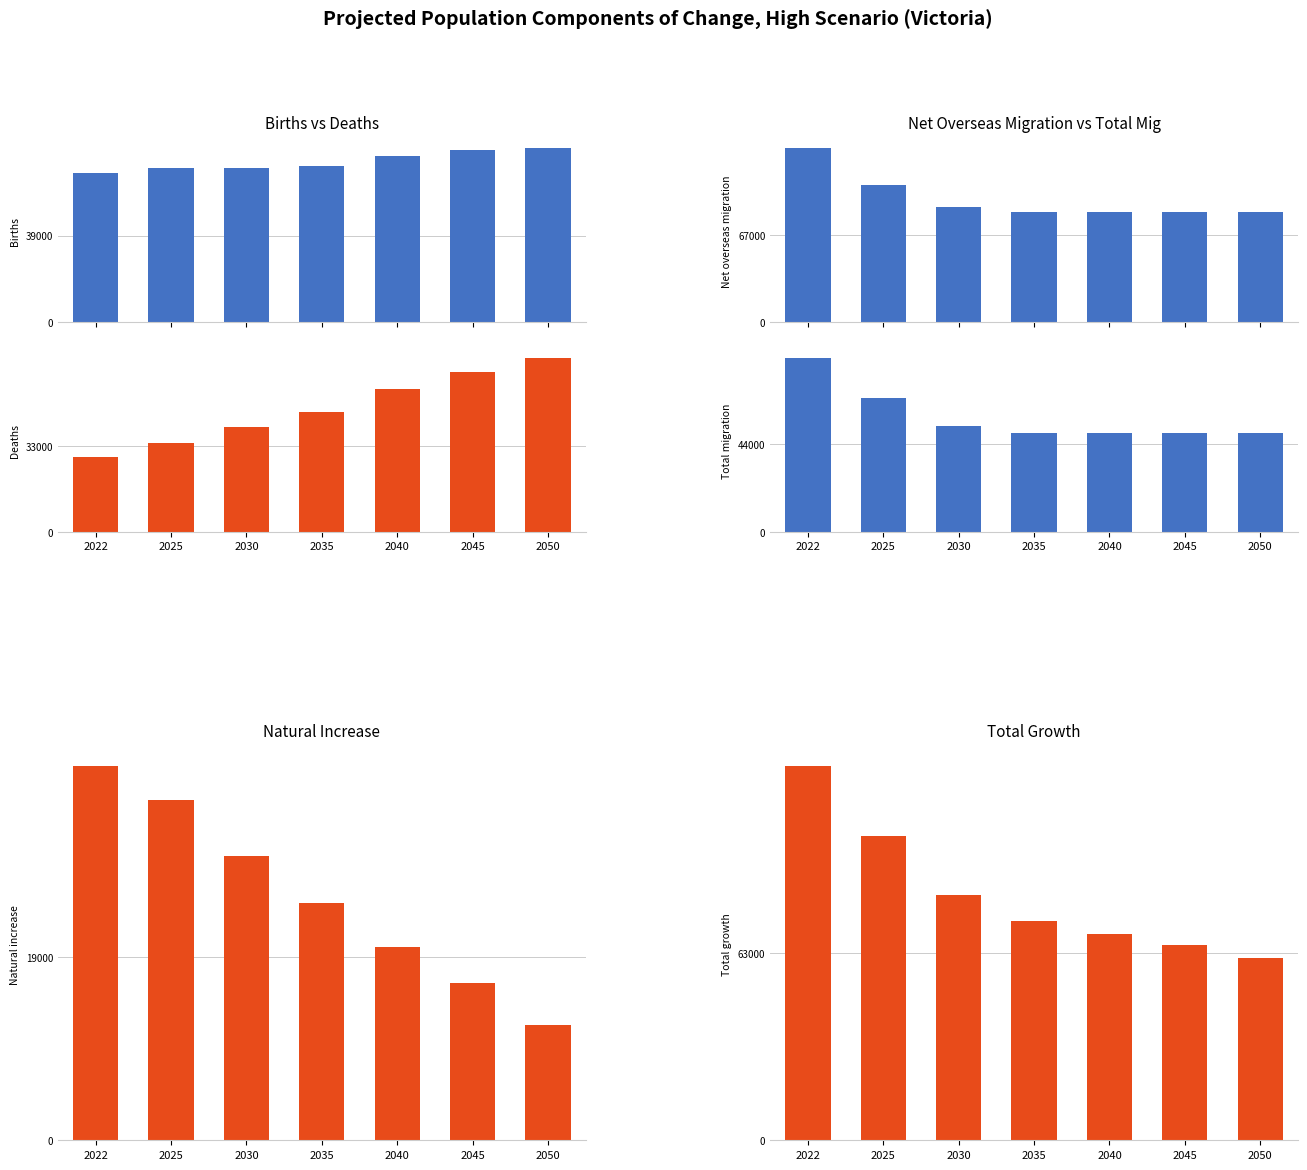

What is the difference between the highest and lowest values at 2025?

71036